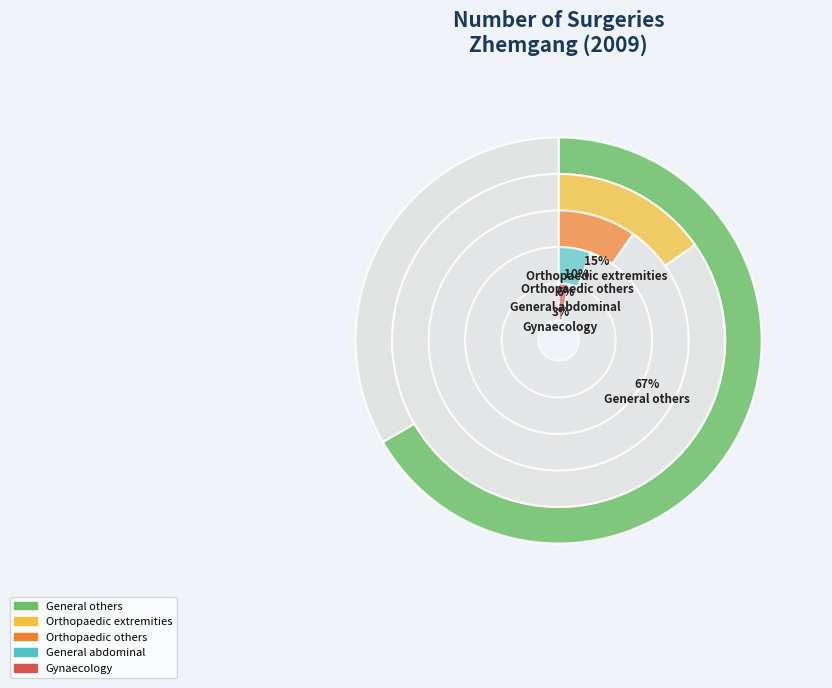

Do Gynaecology and Eye together represent more than half of the pie?

No